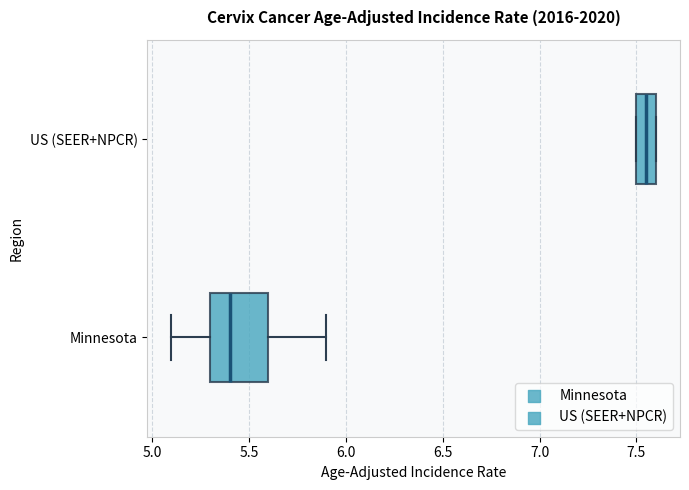

Where is the left edge of the box for Minnesota on the x-axis? The values are not printed on the chart, so give them approximately, as read against the axis.

5.30